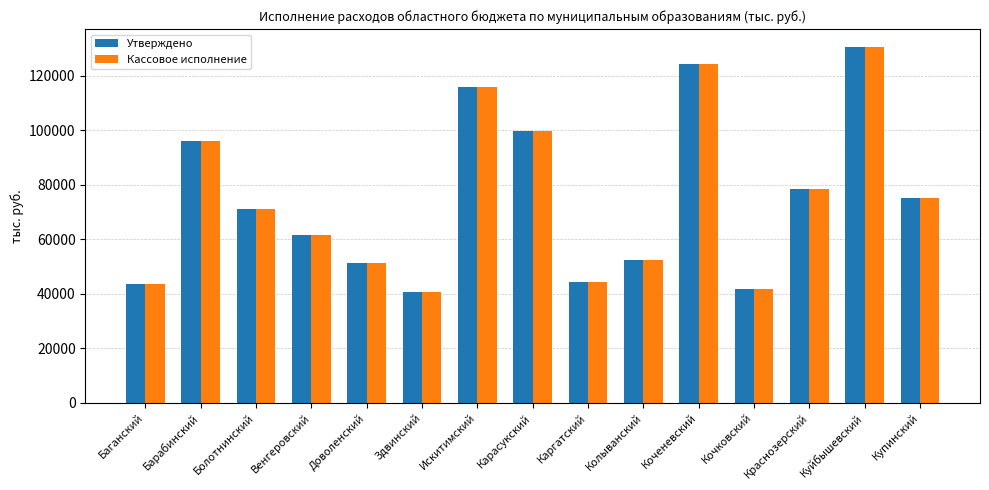

What is the label of the 14th bar from the right?

Барабинский